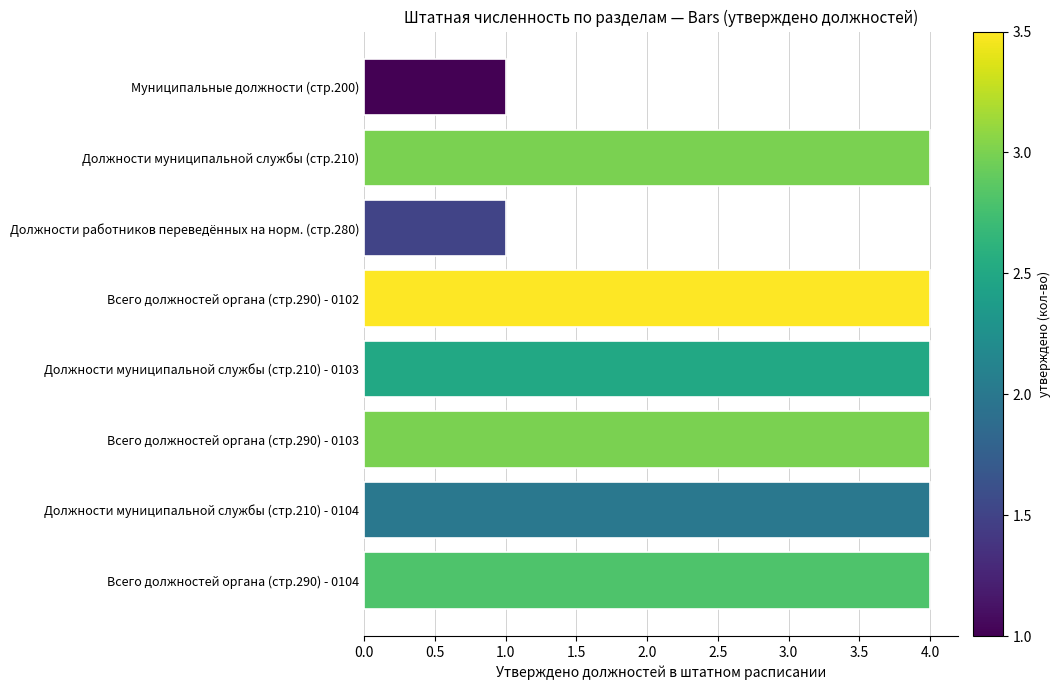

The value at Должности муниципальной службы (стр.210) - 0104 is 1. True or false?

False